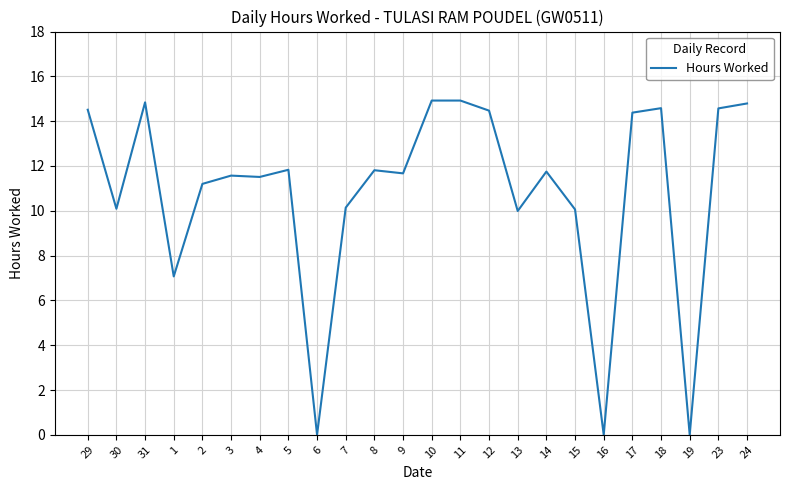

What is the greatest value displayed?

14.9